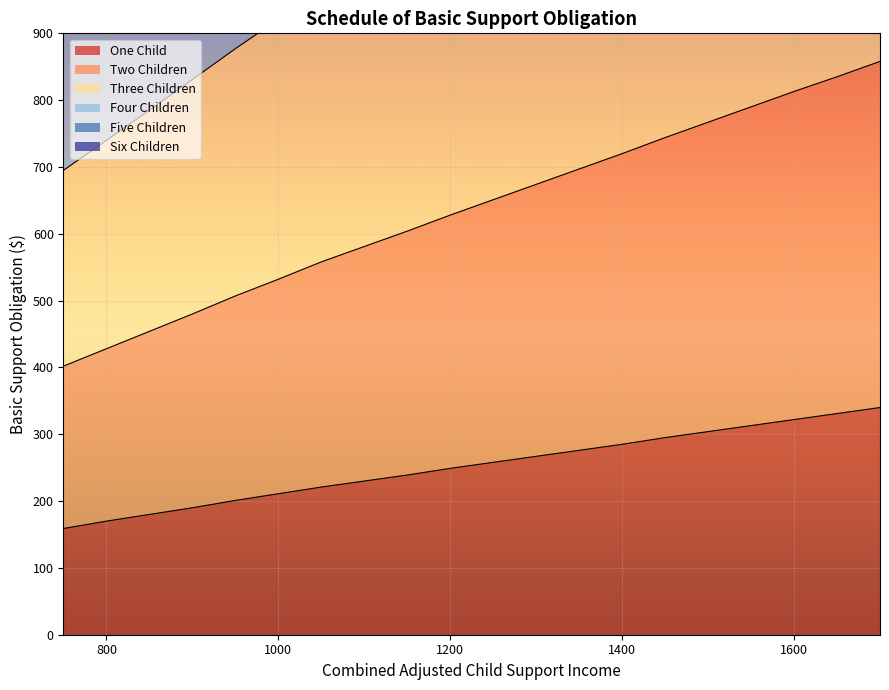

Reading right to left, transcribe all the data shown in this chart.

One Child: 340	331	322	313	304	295	285	276	267	258	249	239	230	221	211	201	190	180	170	159
Two Children: 858	835	813	790	767	744	720	697	674	651	628	604	581	558	532	507	480	454	428	402
Three Children: 1485	1445	1406	1366	1326	1286	1245	1205	1165	1126	1086	1045	1005	965	921	877	831	785	740	695
Four Children: 3792	3690	3589	3486	3385	3282	3179	3077	2974	2873	2770	2668	2565	2462	2351	2238	2122	2005	1890	1775
Five Children: 2955	2875	2797	2717	2638	2558	2477	2398	2318	2239	2159	2079	1999	1919	1832	1744	1654	1562	1473	1383
Six Children: 2185	2126	2068	2009	1951	1892	1832	1773	1714	1656	1597	1537	1478	1419	1355	1290	1223	1155	1089	1023